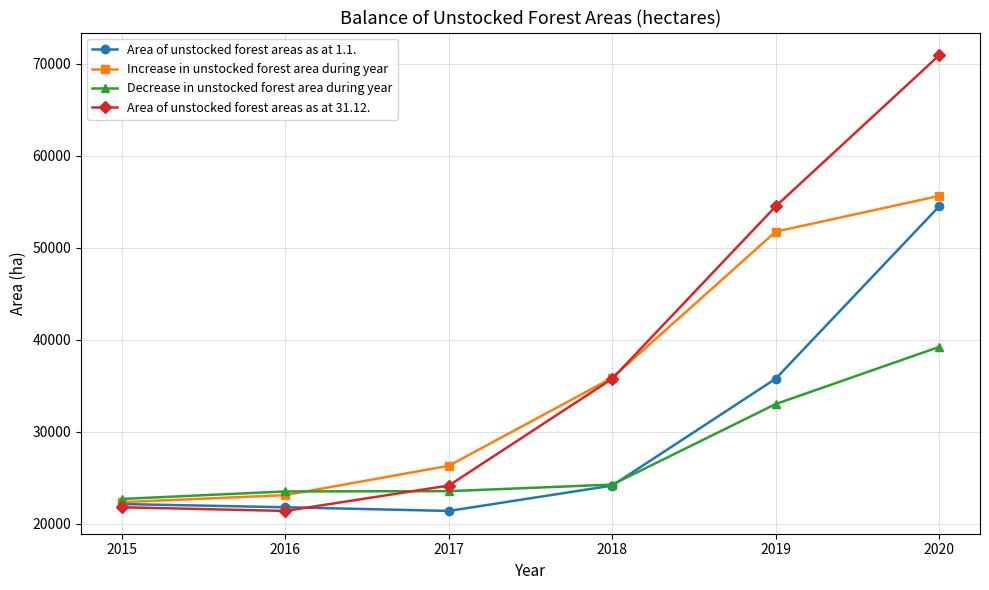

What is the value of the Decrease in unstocked forest area during year point at the 2nd from the left?

23513.0